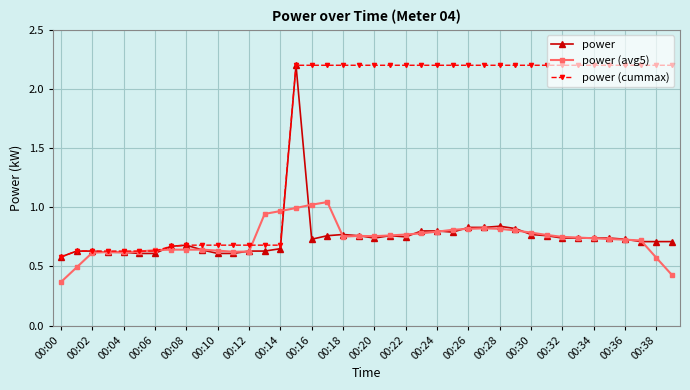

What is the value of the power (cummax) point at the 18th from the left?

2.2